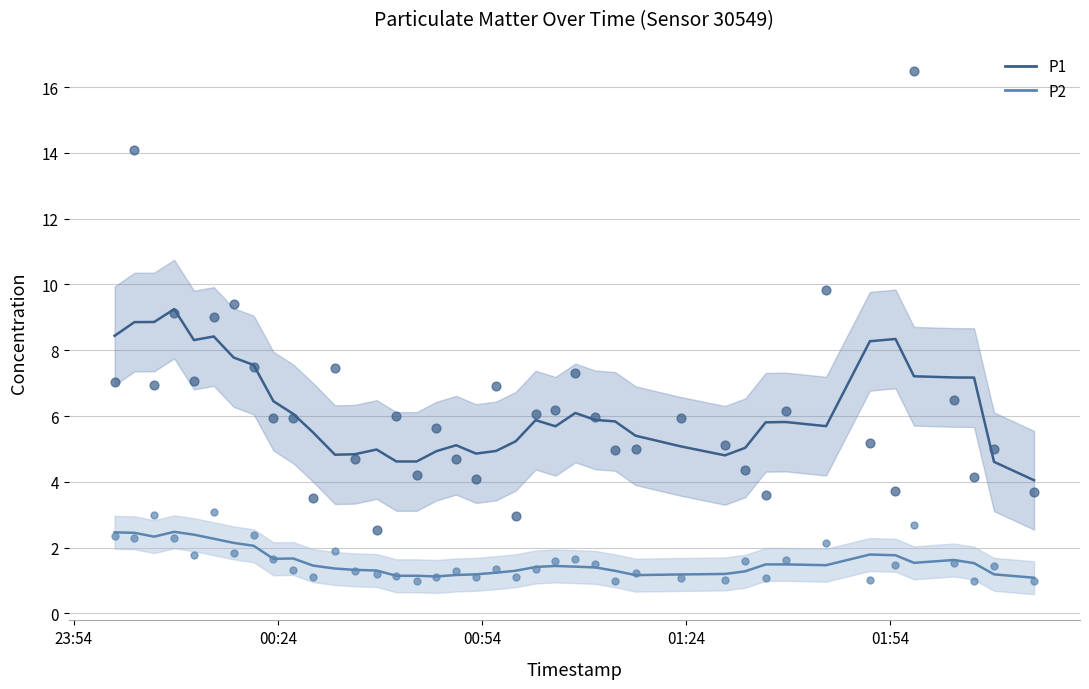

At how many categories does at least one series exceed 6?

16